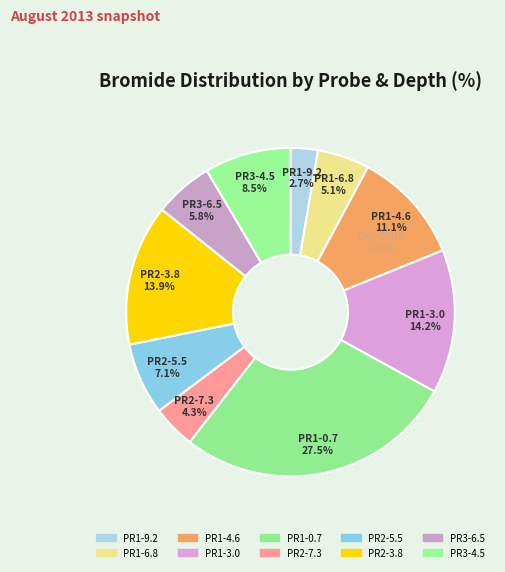

What percentage is NOT represented by PR3-6.5?

94.2%